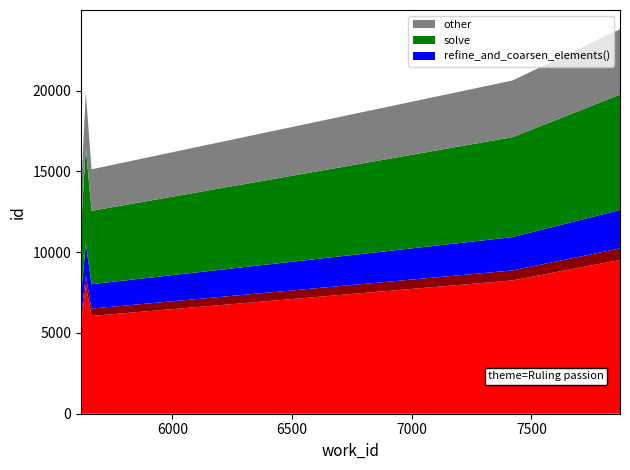

Reading left to right, list all the values displayed in this chart.

15033	15035	15039	15046	15126	19872	20603	20608	20609	23793